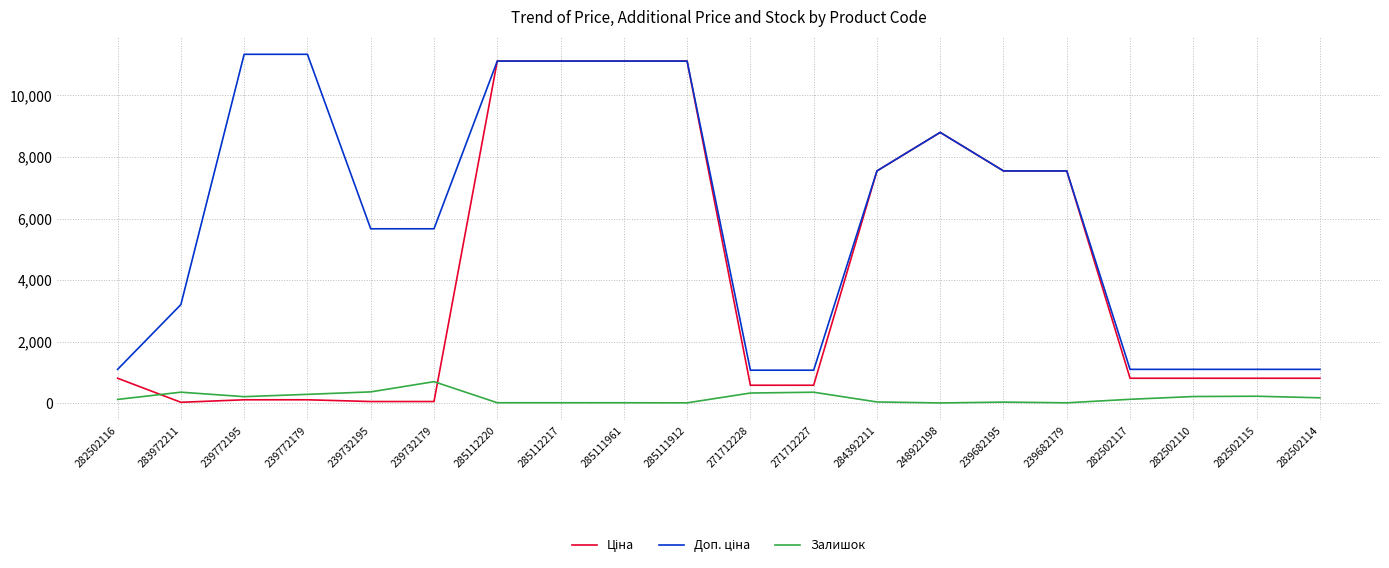

The value of Залишок at 271712227 is 359.0. True or false?

True